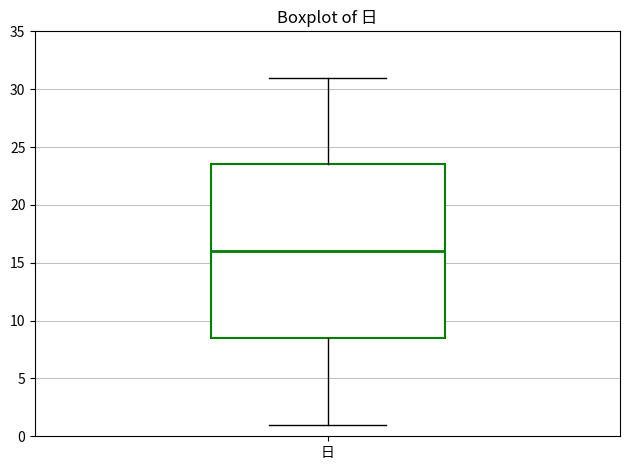

Transcribe this box plot: give where the median line is, the range the box spans, and where the two whiskers end, as read against the y-axis. The values are not printed on the chart, so give them approximately, as read against the axis.

median 16.0, box 8.5 to 23.5, whiskers 1.0 to 31.0